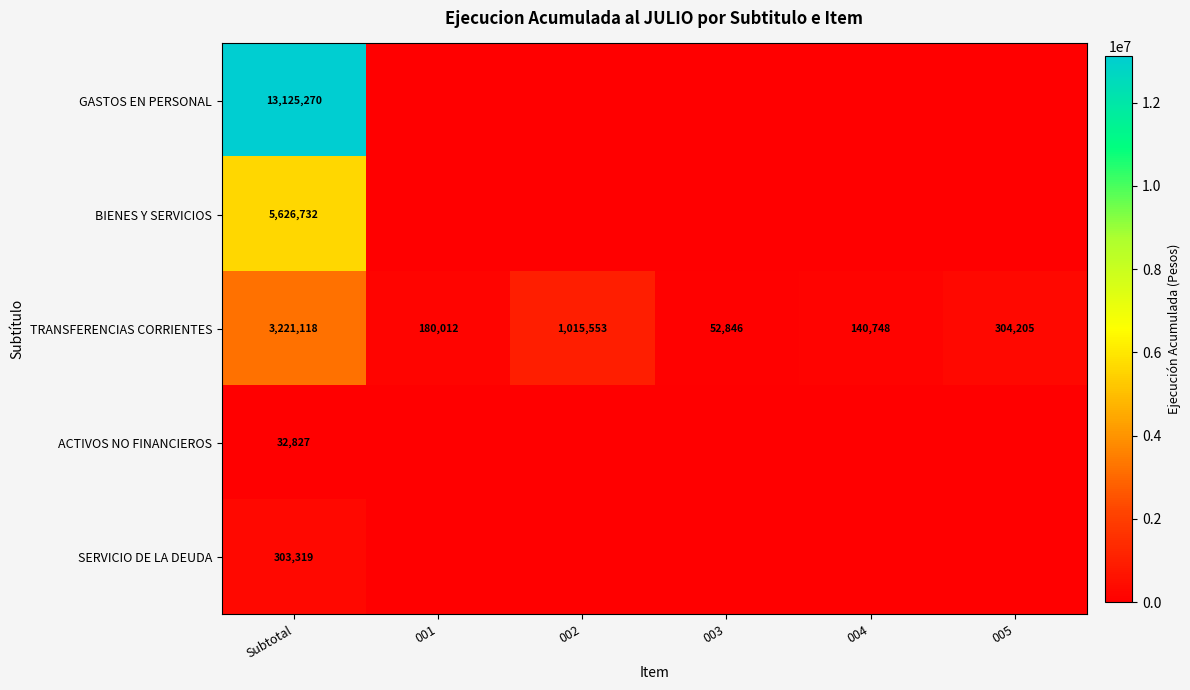

How many values in the TRANSFERENCIAS CORRIENTES series are below 304205?

3